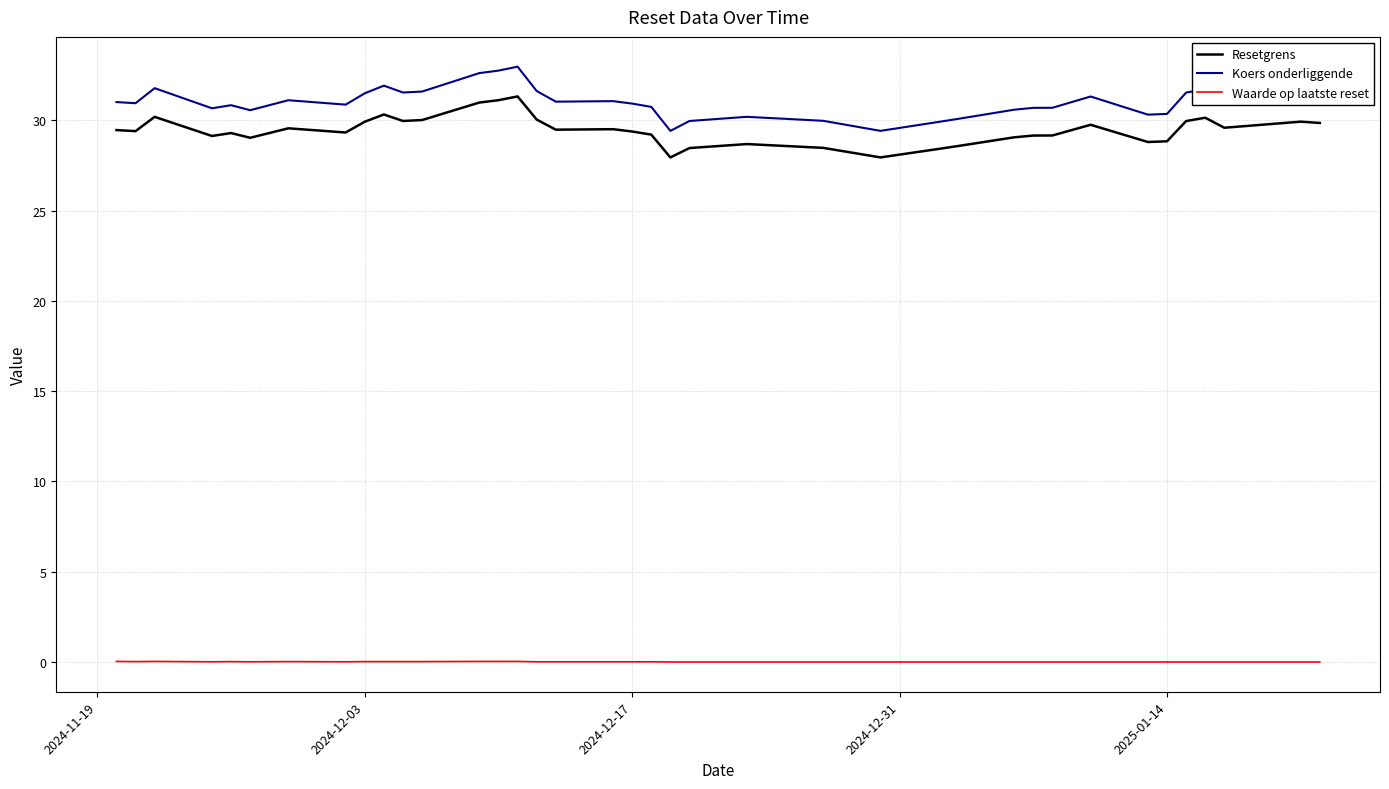

How many series are shown in this chart?

3